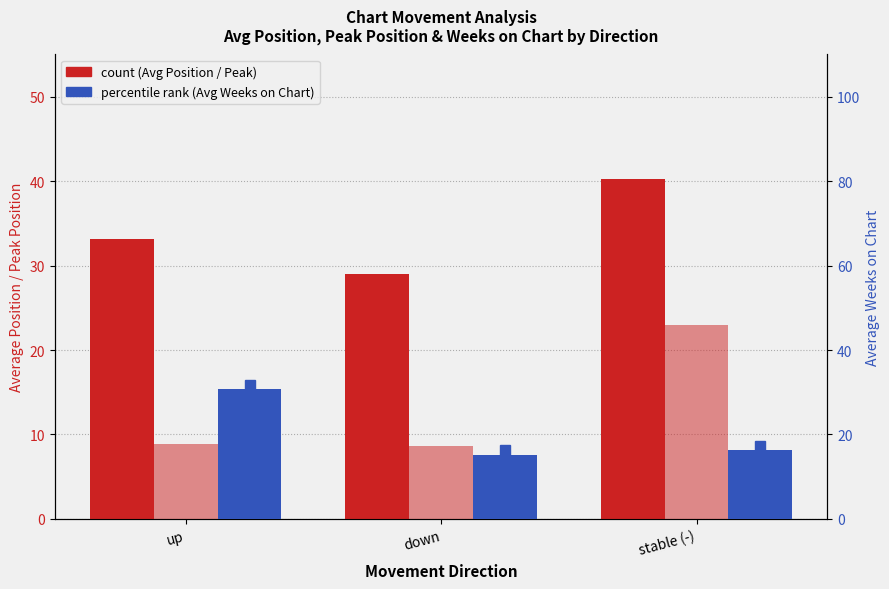

Rank the categories by Avg Weeks on Chart value from lowest to highest.

down, stable (-), up